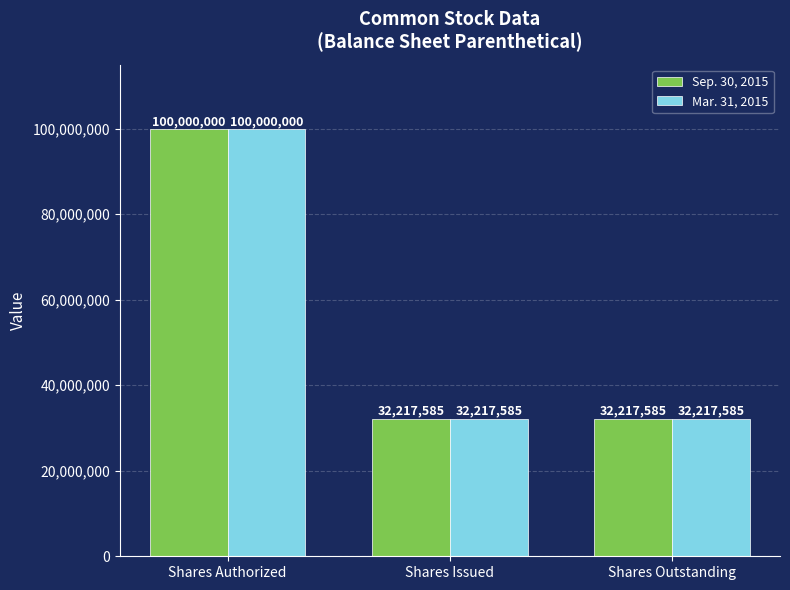

What is the value of the Mar. 31, 2015 bar at the 2nd from the left?

32217585